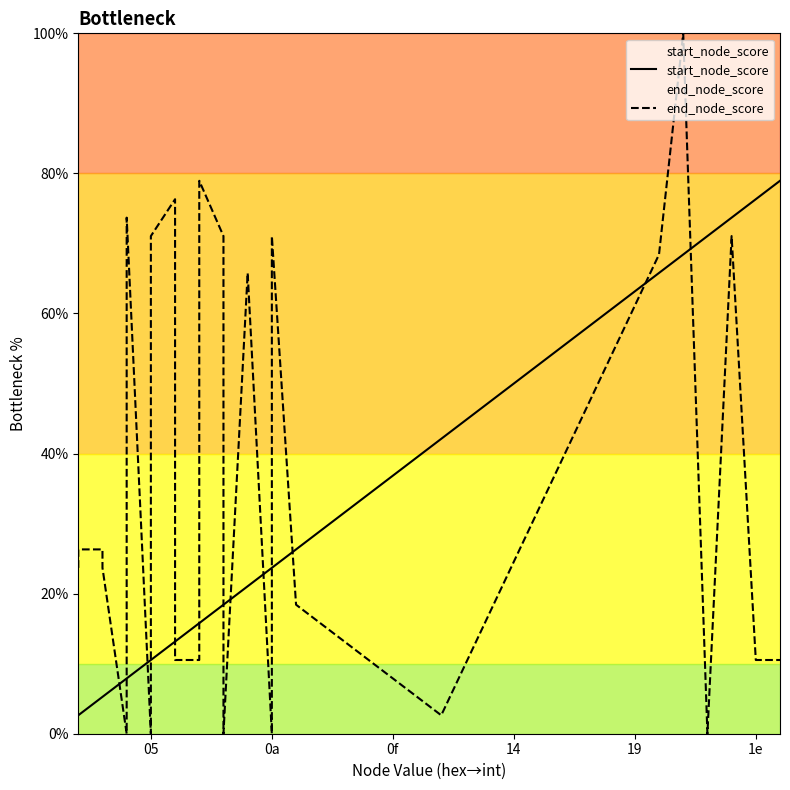

Which series has the largest range (max minus min)?

end_node_score